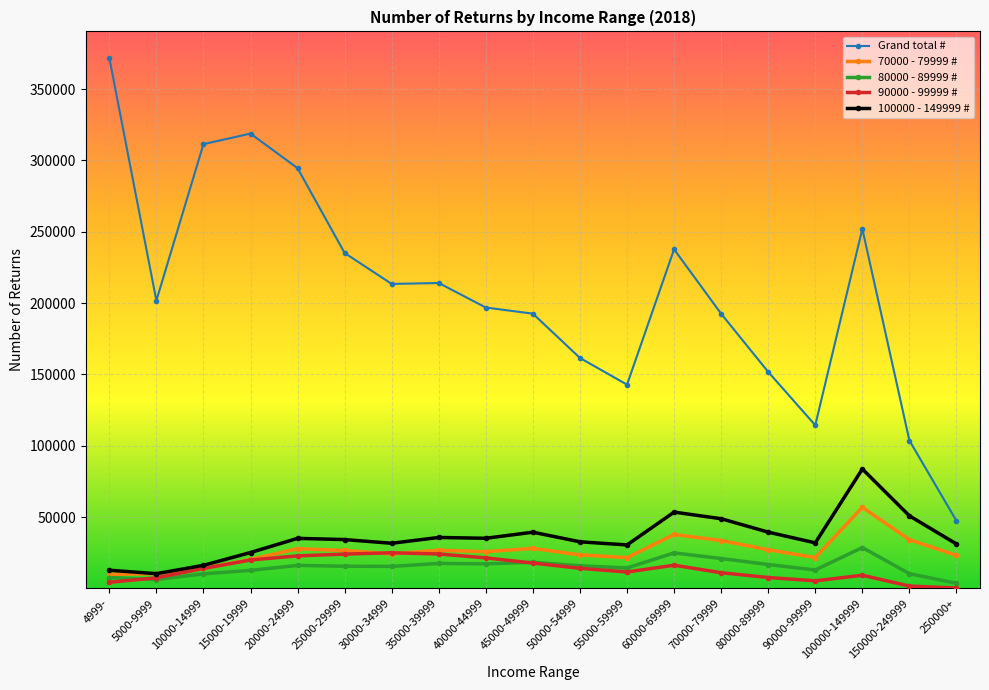

The 100000 - 149999 # series shows 12100 at 30000-34999. True or false?

False